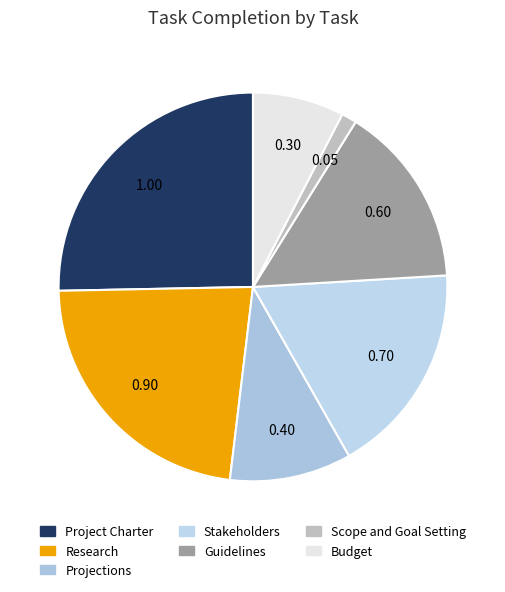

How many segments does this pie chart have?

7